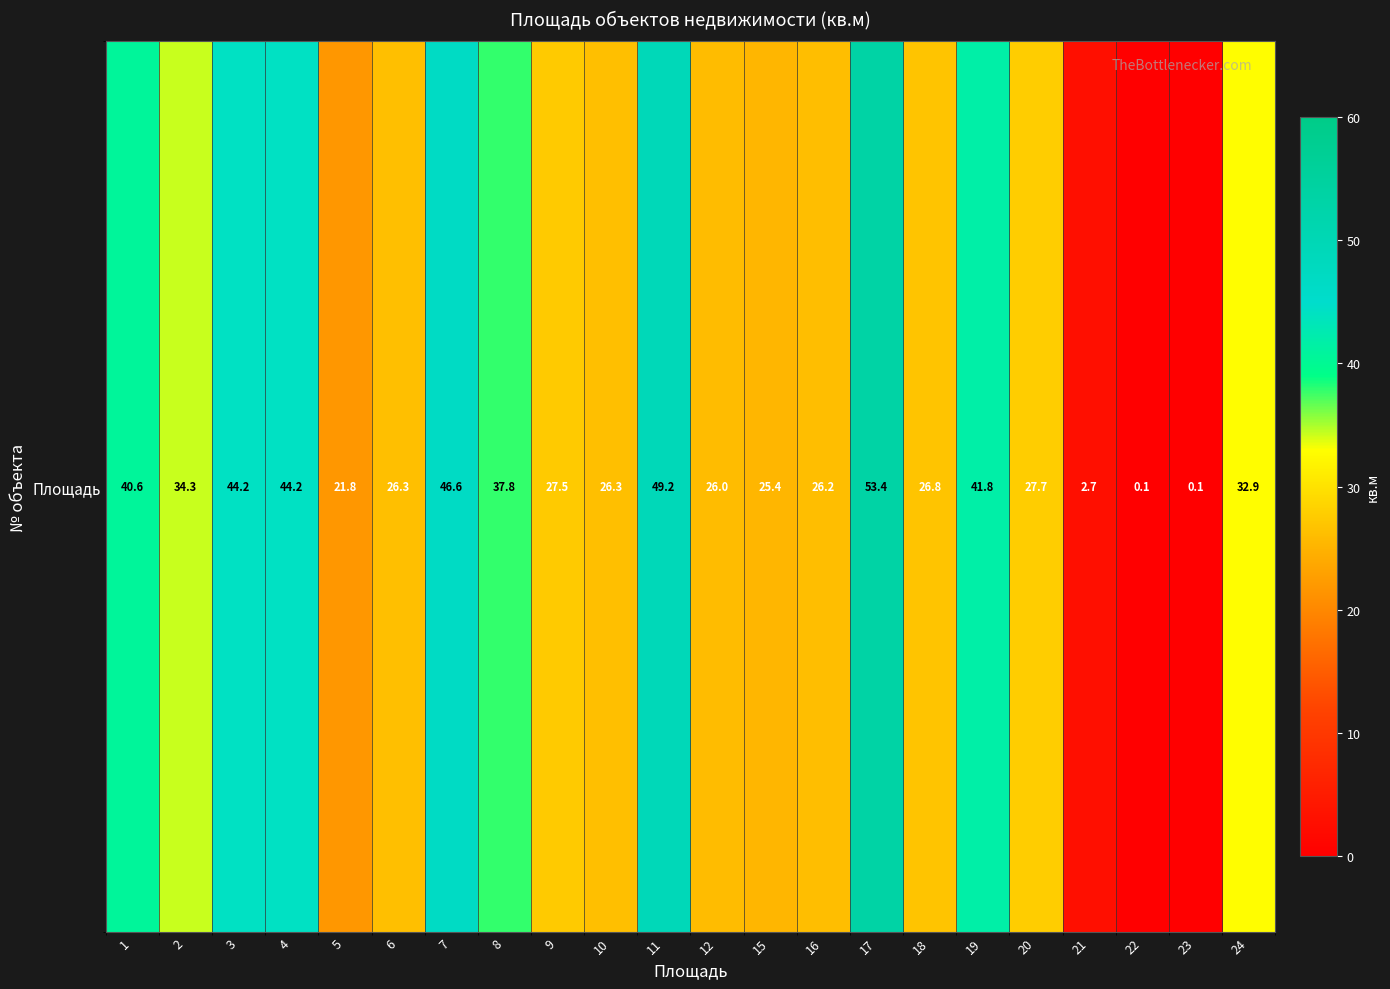

True or false: the data shows 36.8 at 9.

False